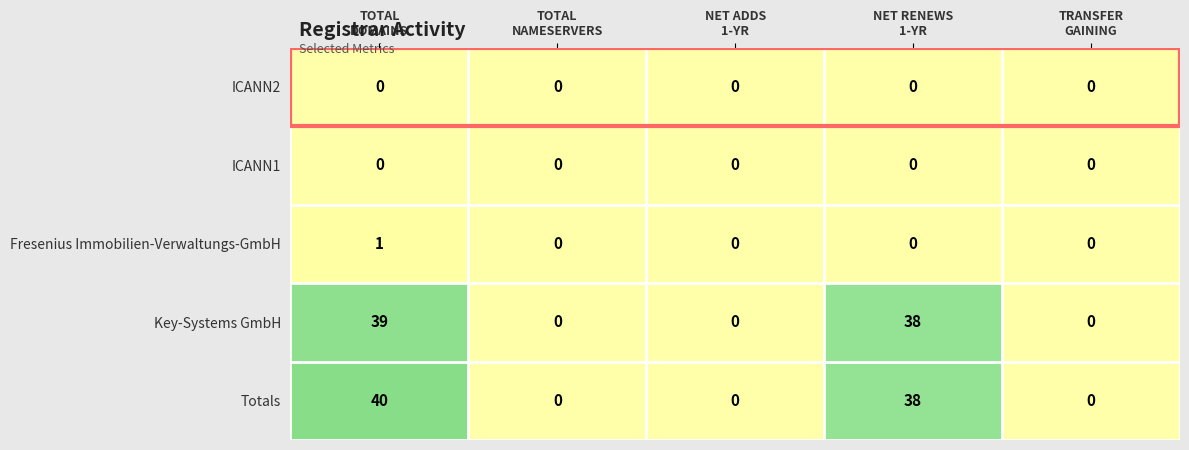

At how many categories does at least one series exceed 7?

2